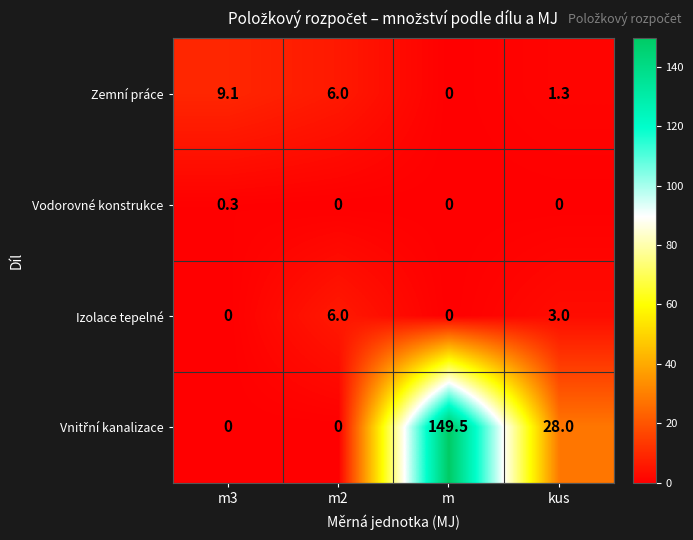

Is it true that Zemní práce equals 0.0 at m?

True